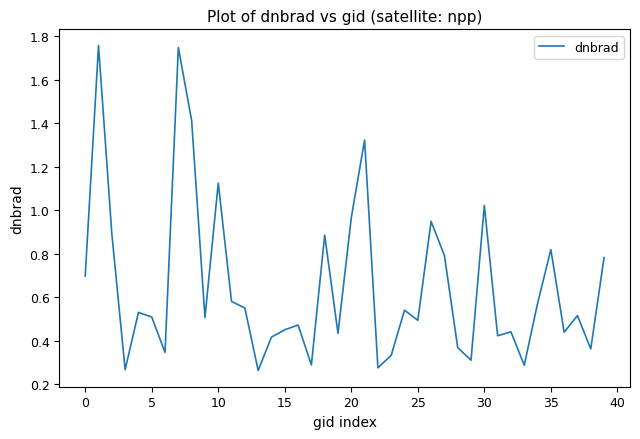

What is the difference between the maximum and minimum values?

1.5